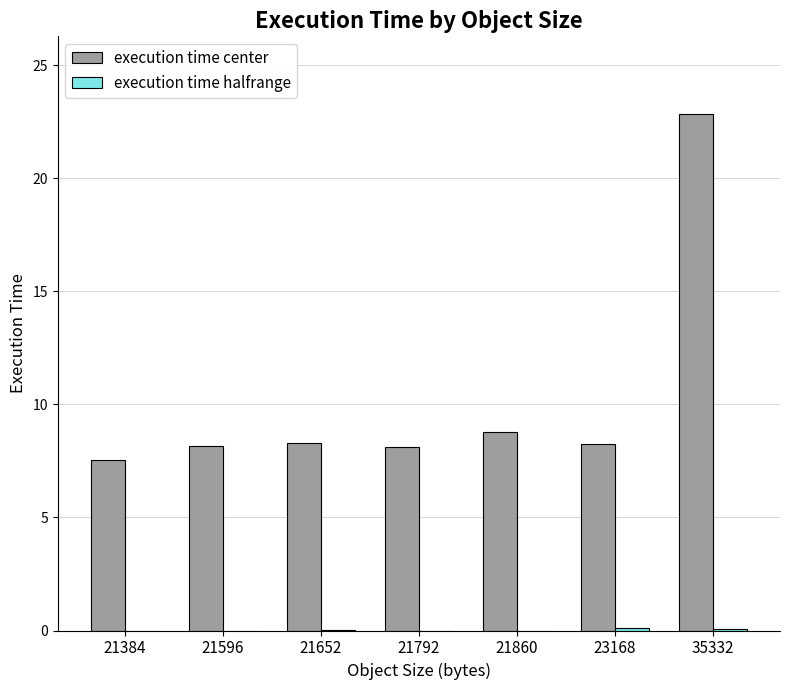

Which series changed the most between 23168 and 35332?

execution time center